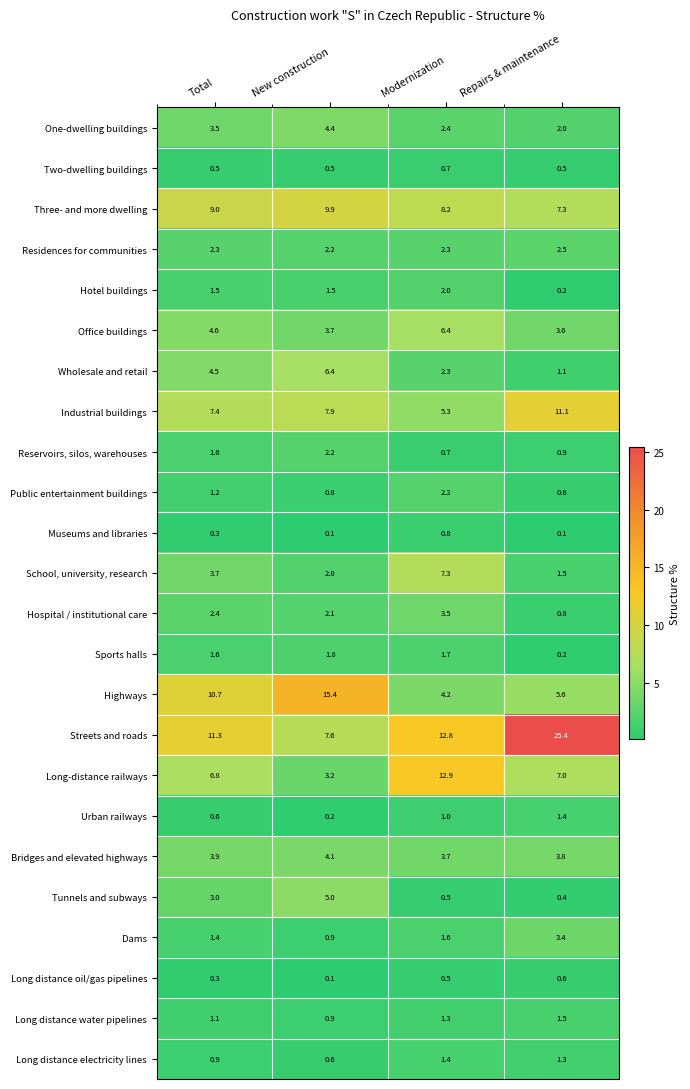

How many values in the Hospital / institutional care series are below 2?

1